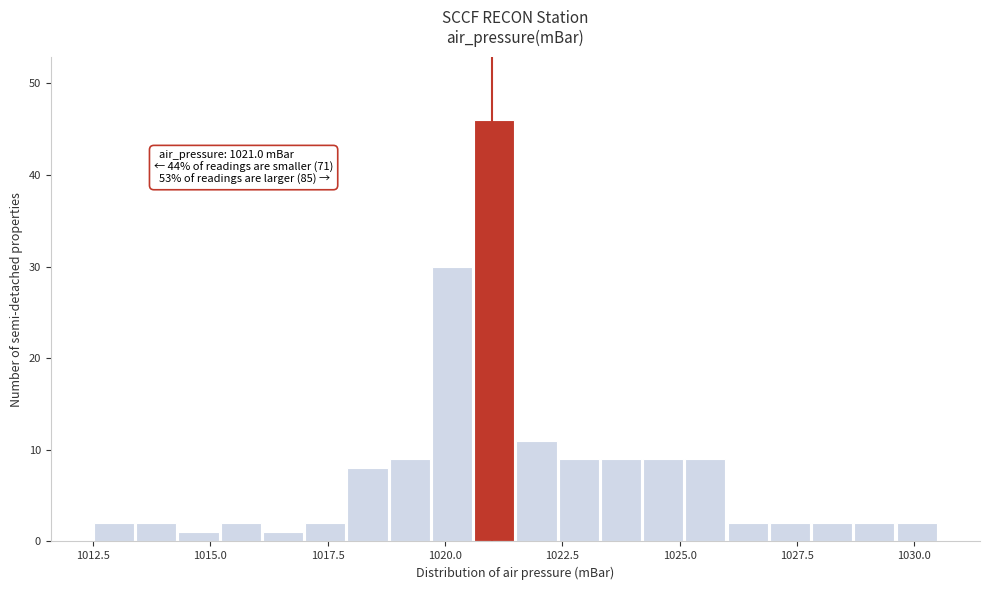

Around what value on the x-axis is the tallest bar? Give the approximate position of its centre, as read against the axis.

1021.0